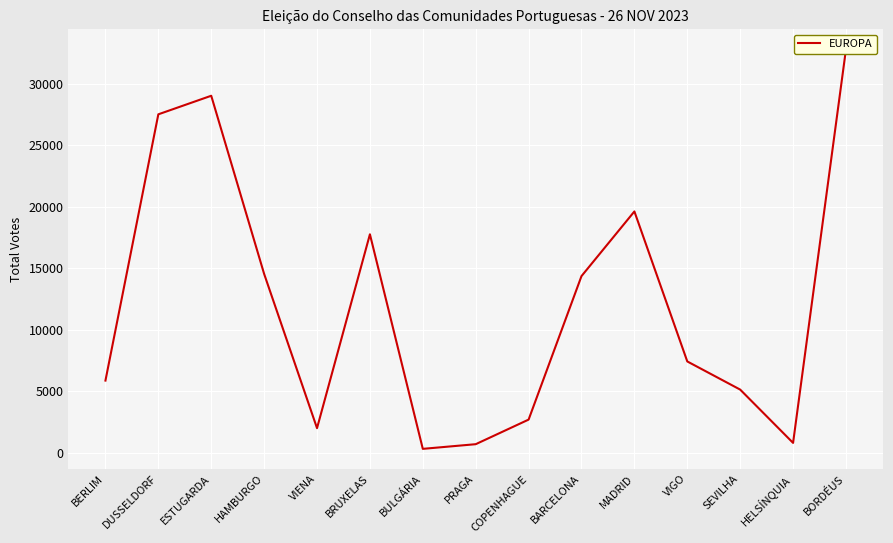

What position from the right is BRUXELAS?

10